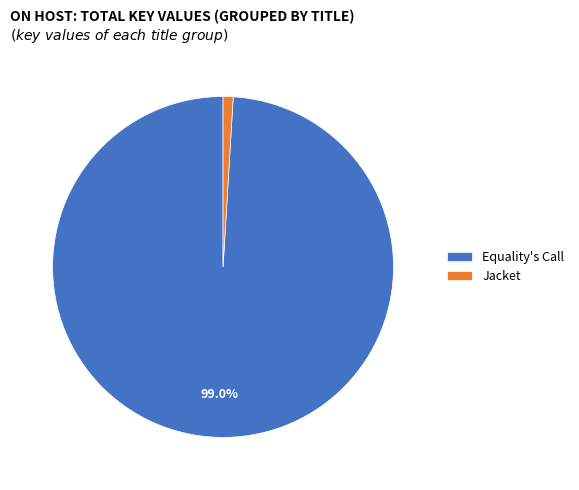

Which category has the smallest portion of the pie?

Jacket